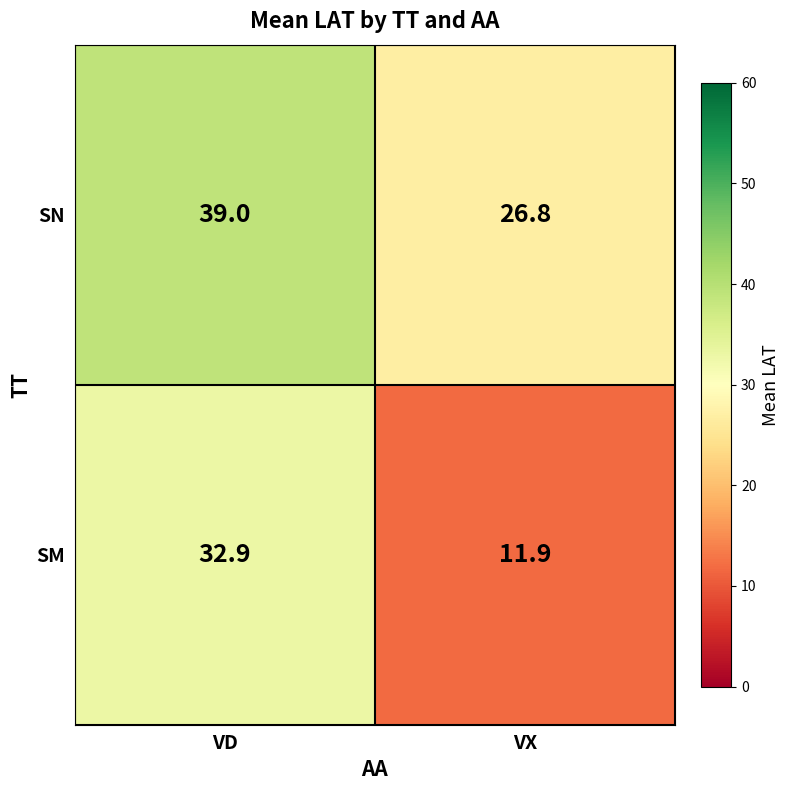

At which label does SM first exceed 32?

VD